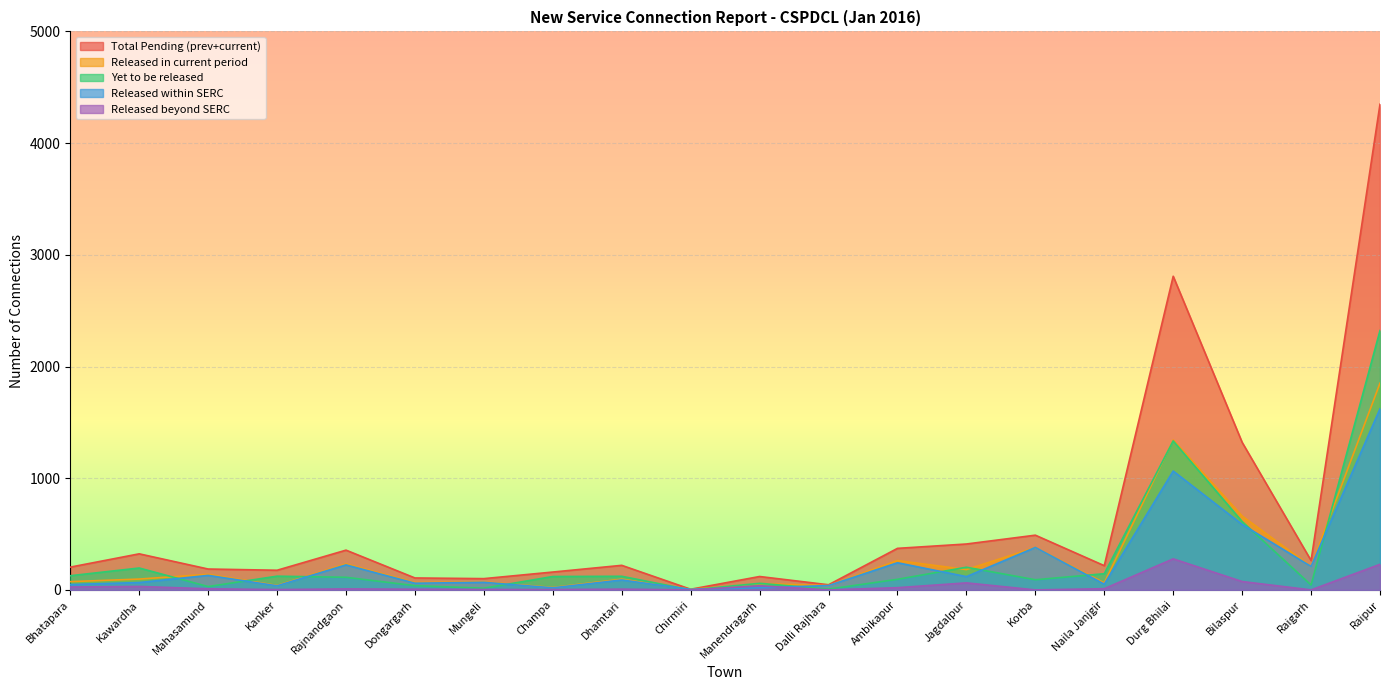

Reading left to right, what are all the values shown in this chart?

Total Pending (prev+current): Bhatapara=204	Kawardha=323	Mahasamund=187	Kanker=176	Rajnandgaon=356	Dongargarh=107	Mungeli=101	Champa=160	Dhamtari=220	Chirmiri=6	Manendragarh=120	Dalli Rajhara=46	Ambikapur=372	Jagdalpur=411	Korba=490	Naila Janjgir=217	Durg Bhilai=2808	Bilaspur=1321	Raigarh=263	Raipur=4348
Released in current period: Bhatapara=74	Kawardha=97	Mahasamund=140	Kanker=40	Rajnandgaon=233	Dongargarh=66	Mungeli=72	Champa=22	Dhamtari=96	Chirmiri=5	Manendragarh=56	Dalli Rajhara=39	Ambikapur=263	Jagdalpur=182	Korba=380	Naila Janjgir=63	Durg Bhilai=1342	Bilaspur=661	Raigarh=210	Raipur=1851
Yet to be released: Bhatapara=127	Kawardha=196	Mahasamund=30	Kanker=123	Rajnandgaon=113	Dongargarh=38	Mungeli=15	Champa=120	Dhamtari=122	Chirmiri=0	Manendragarh=59	Dalli Rajhara=7	Ambikapur=95	Jagdalpur=203	Korba=91	Naila Janjgir=145	Durg Bhilai=1334	Bilaspur=612	Raigarh=44	Raipur=2322
Released within SERC: Bhatapara=48	Kawardha=66	Mahasamund=130	Kanker=37	Rajnandgaon=224	Dongargarh=60	Mungeli=68	Champa=19	Dhamtari=89	Chirmiri=5	Manendragarh=19	Dalli Rajhara=39	Ambikapur=243	Jagdalpur=119	Korba=380	Naila Janjgir=52	Durg Bhilai=1064	Bilaspur=586	Raigarh=210	Raipur=1622
Released beyond SERC: Bhatapara=26	Kawardha=31	Mahasamund=10	Kanker=3	Rajnandgaon=9	Dongargarh=6	Mungeli=4	Champa=3	Dhamtari=7	Chirmiri=0	Manendragarh=37	Dalli Rajhara=0	Ambikapur=20	Jagdalpur=63	Korba=0	Naila Janjgir=11	Durg Bhilai=278	Bilaspur=75	Raigarh=0	Raipur=229